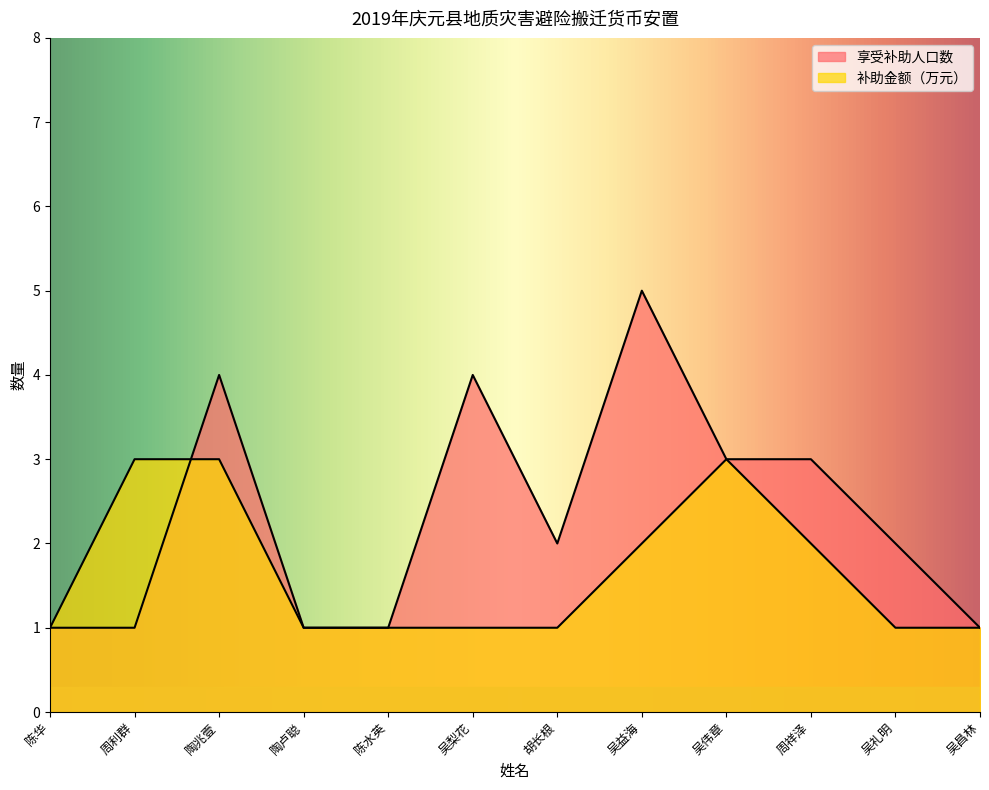

True or false: 享受补助人口数 has a value of 5 at 吴伟章.

False